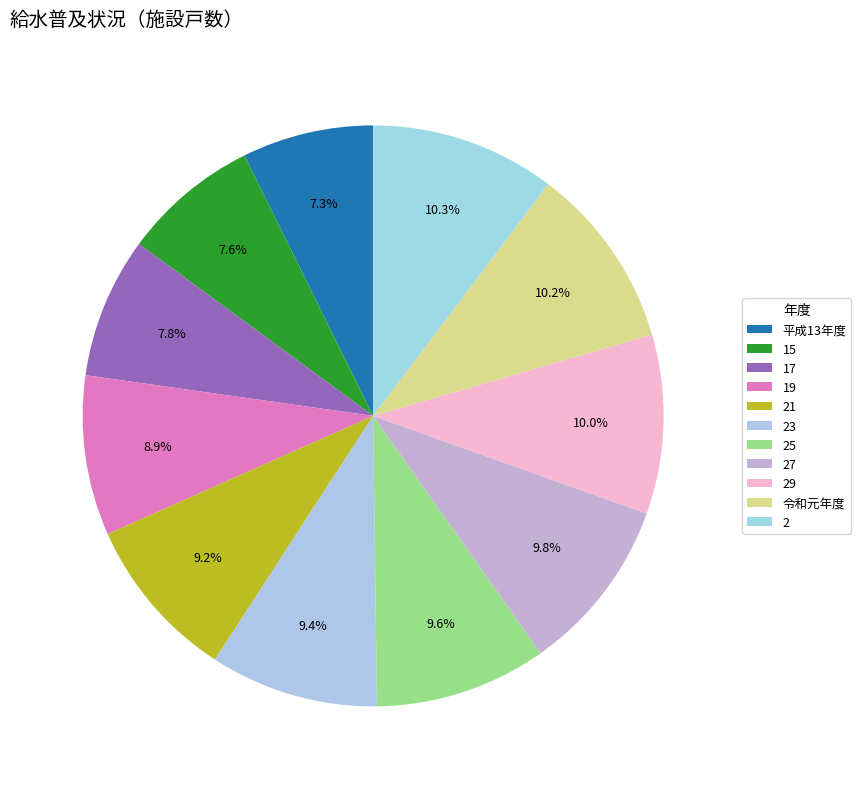

How many segments does this pie chart have?

11